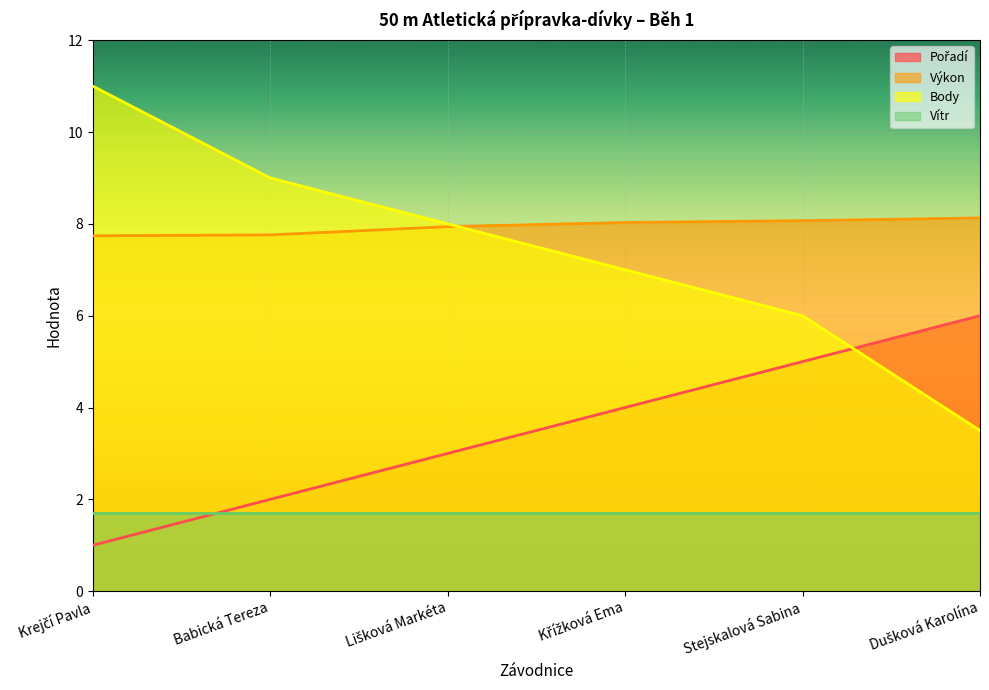

The Výkon series shows 8.0 at Křížková Ema. True or false?

True